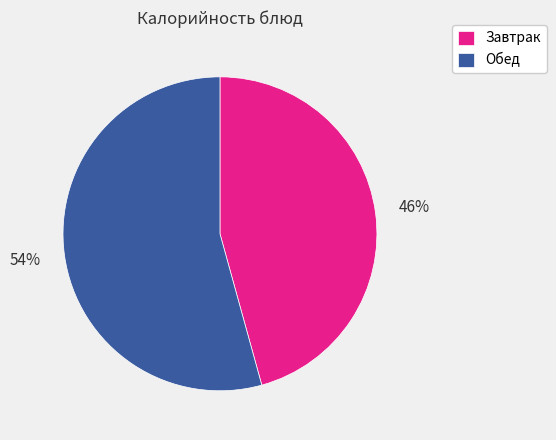

Is the sum of Обед and Завтрак greater than half?

Yes